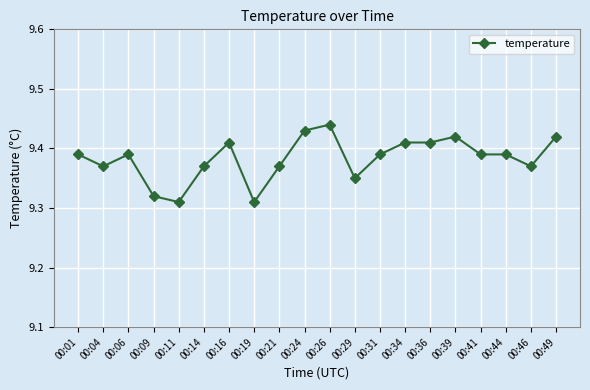

How many values are between 9 and 10?

20